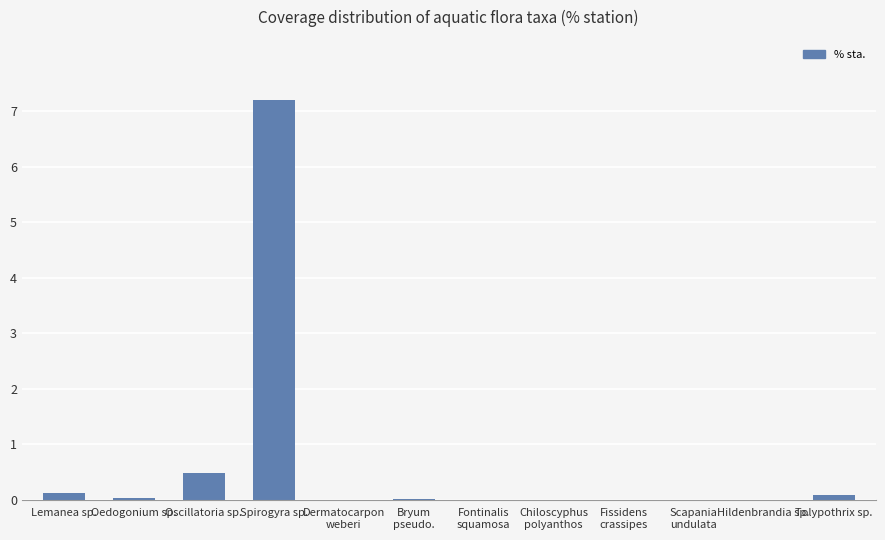

What is the average value?

0.7